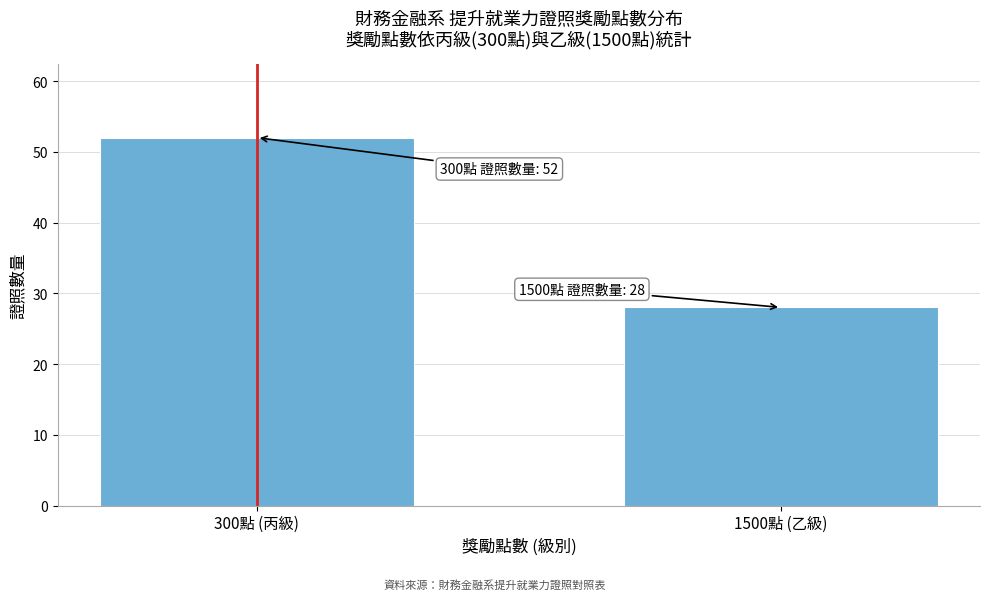

Reading left to right, what are all the values shown in this chart?

52	28